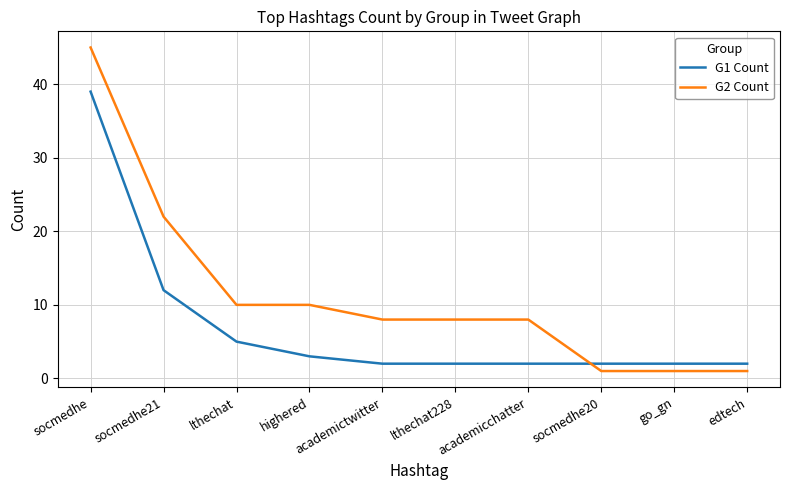

List the series in order of their overall mean, lowest first.

G1 Count, G2 Count